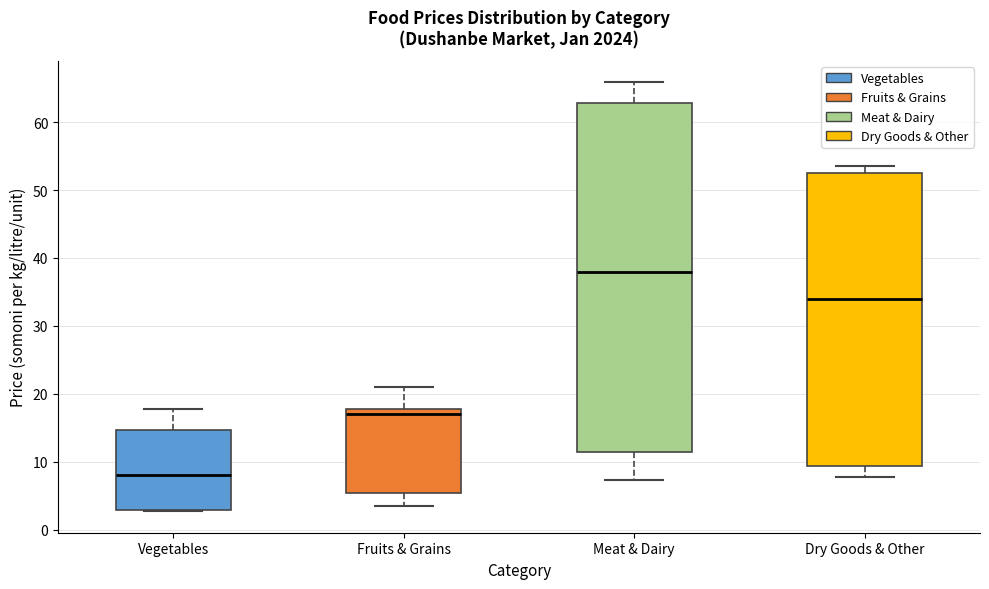

Reading left to right, transcribe this box plot: for each box, give where its median line is, the range the box spans, and where its two whiskers end, as read against the y-axis. The values are not printed on the chart, so give them approximately, as read against the axis.

Vegetables: median 8, box 3 to 15, whiskers 3 to 18
Fruits & Grains: median 17, box 5 to 18, whiskers 4 to 21
Meat & Dairy: median 38, box 11 to 63, whiskers 7 to 66
Dry Goods & Other: median 34, box 9 to 52, whiskers 8 to 54